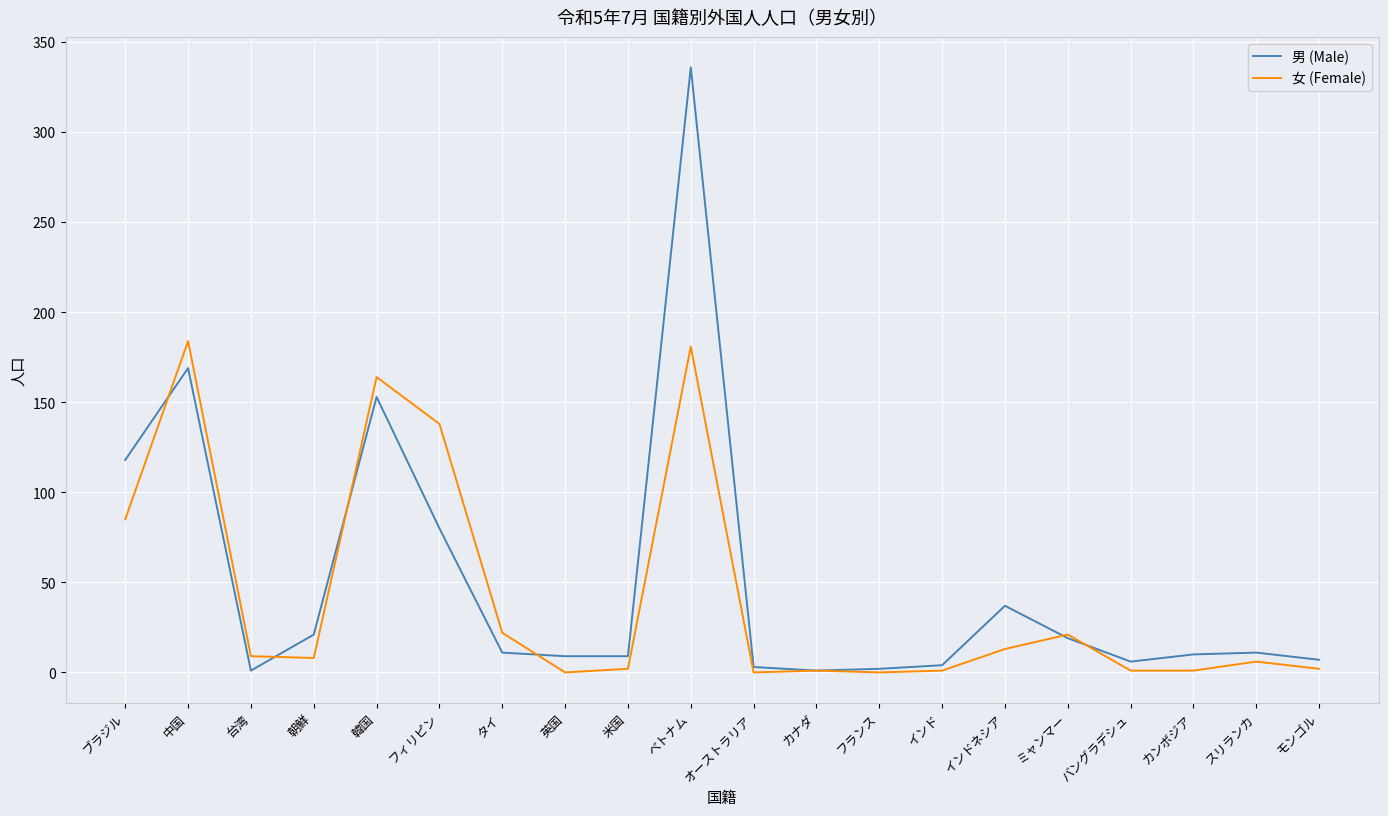

Is it true that 女 (Female) equals -84 at フランス?

False